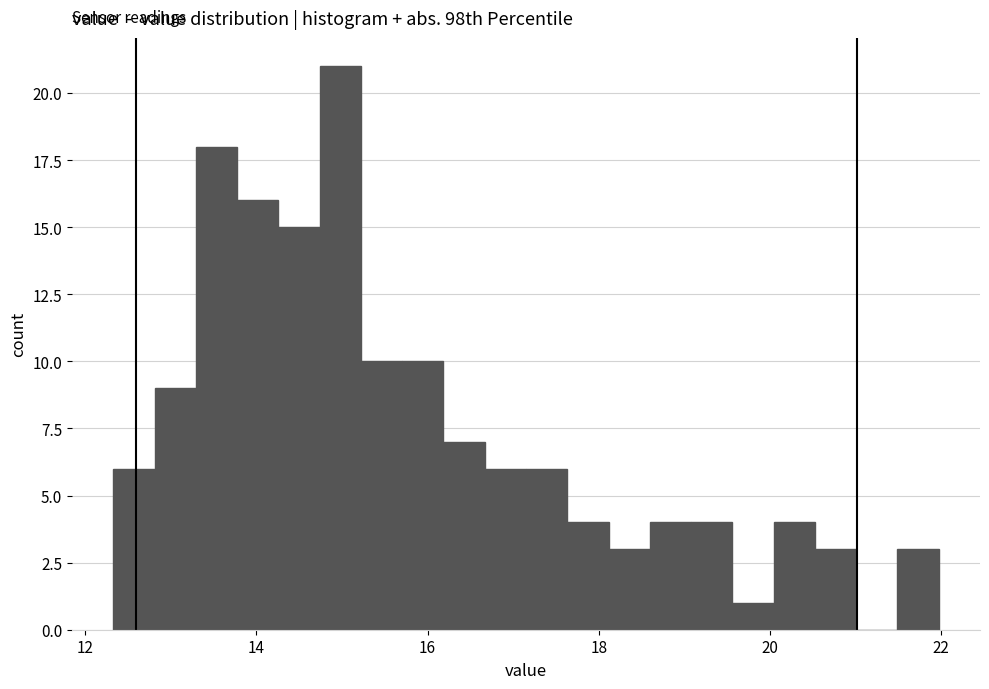

Around what value on the x-axis is the tallest bar? Give the approximate position of its centre, as read against the axis.

15.0